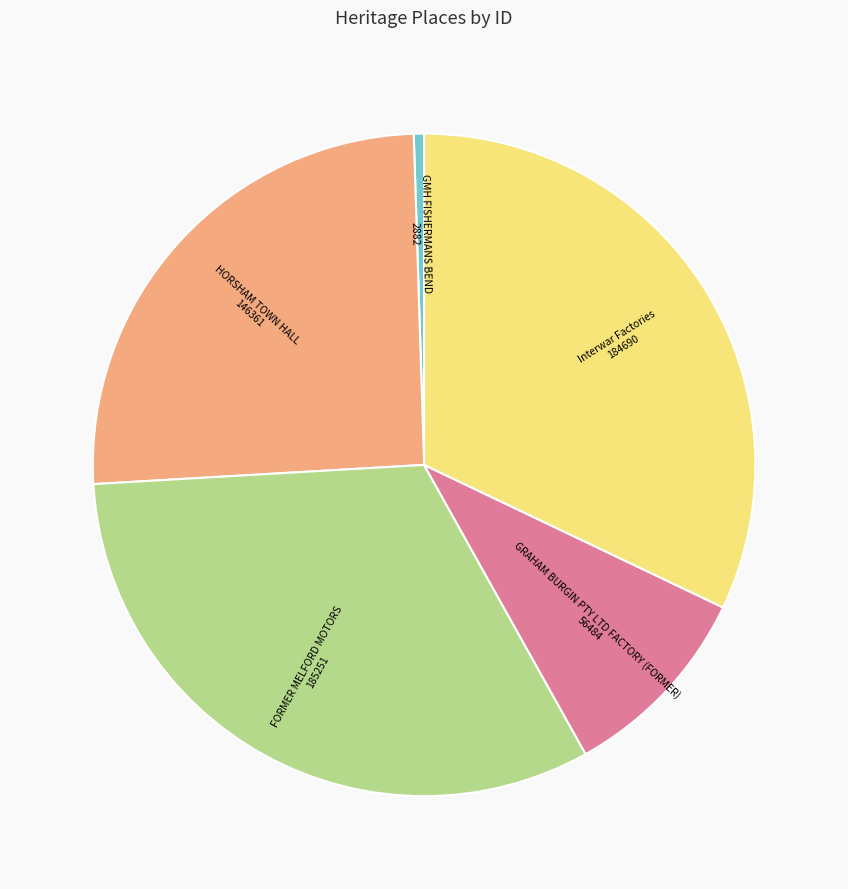

Is Interwar Factories the majority of the pie?

No